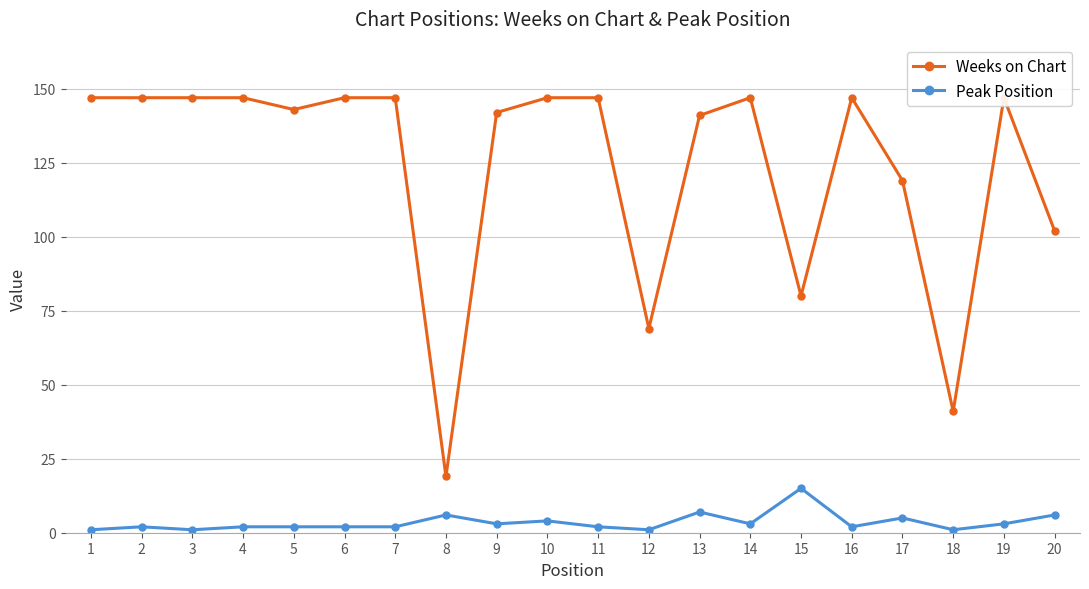

How many interior local valleys does the Weeks on Chart series have?

5